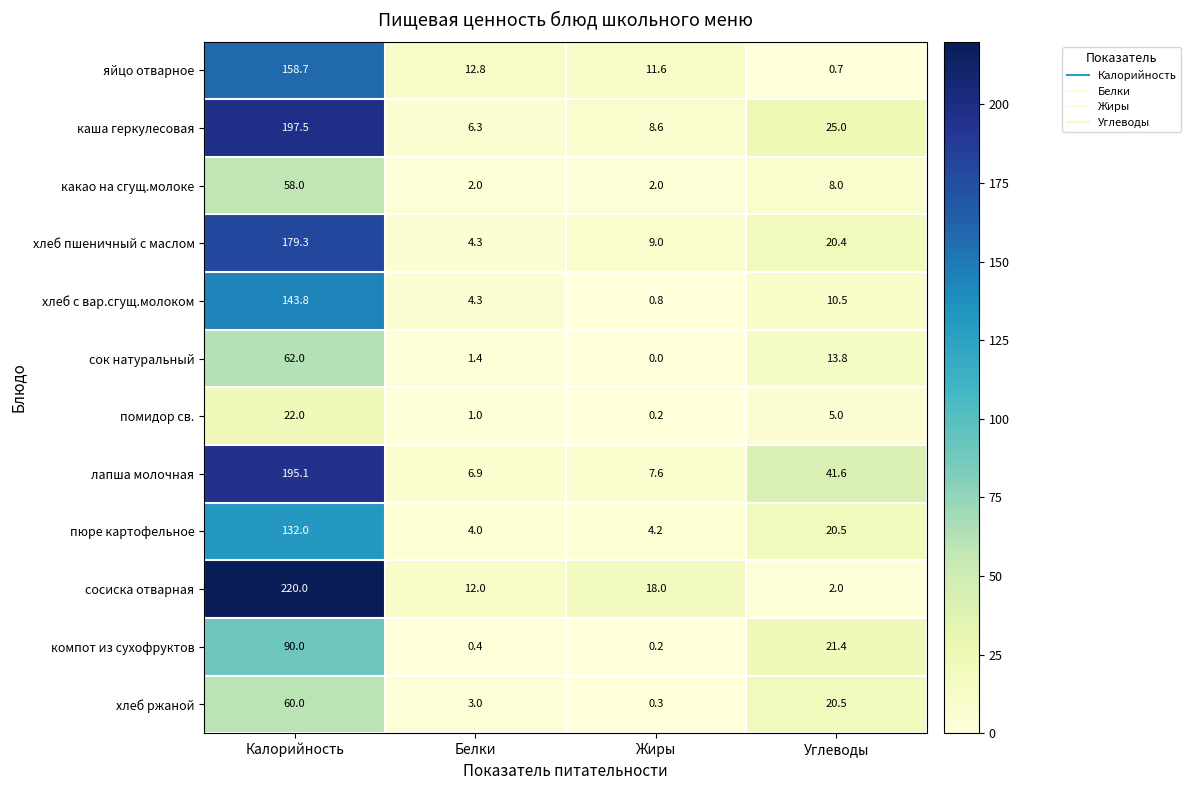

Is it true that какао на сгущ.молоке equals 2.0 at Жиры?

True